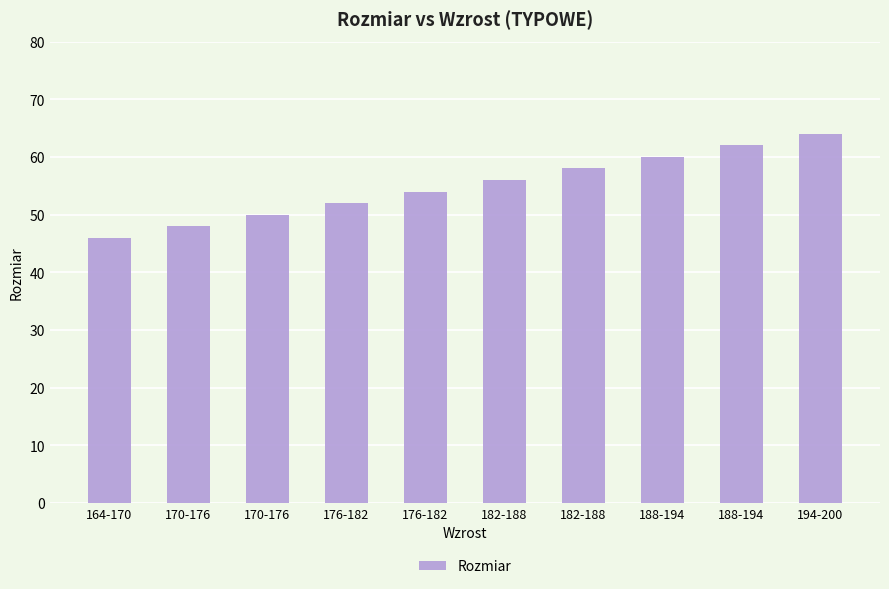

What is the difference between the maximum and second lowest values?

16